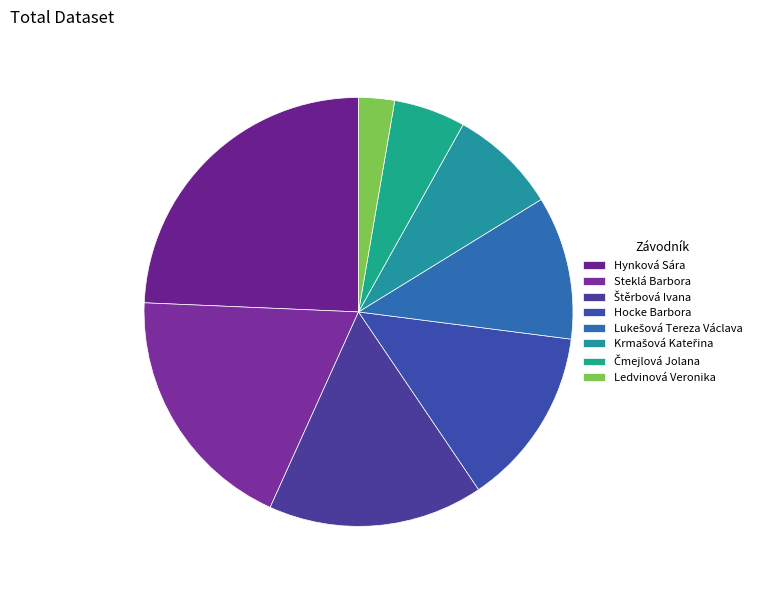

The Steklá Barbora slice represents 19% of the pie. True or false?

True